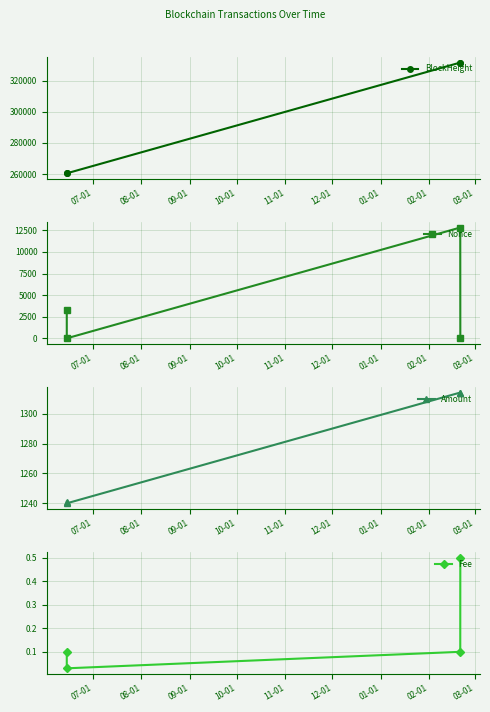

What is the value of the BlockHeight point at the 3rd from the left?

331800